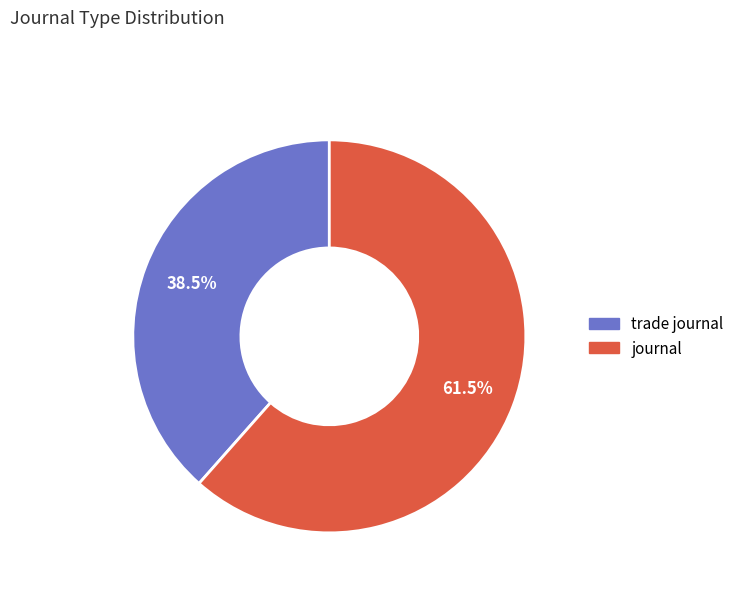

Which category accounts for the majority?

journal